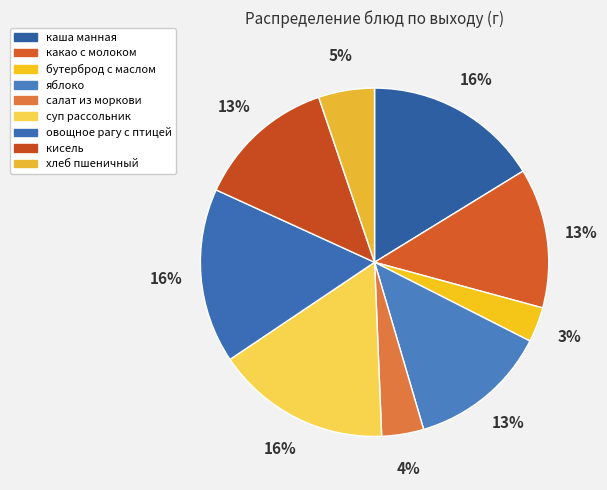

How many segments does this pie chart have?

9